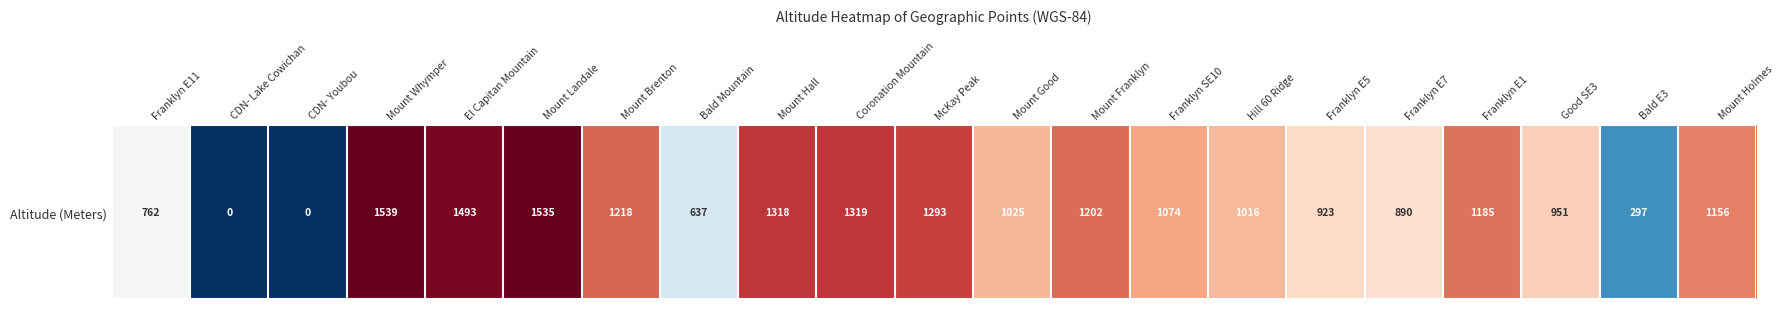

The chart shows a value of 754 at Mount Franklyn. True or false?

False